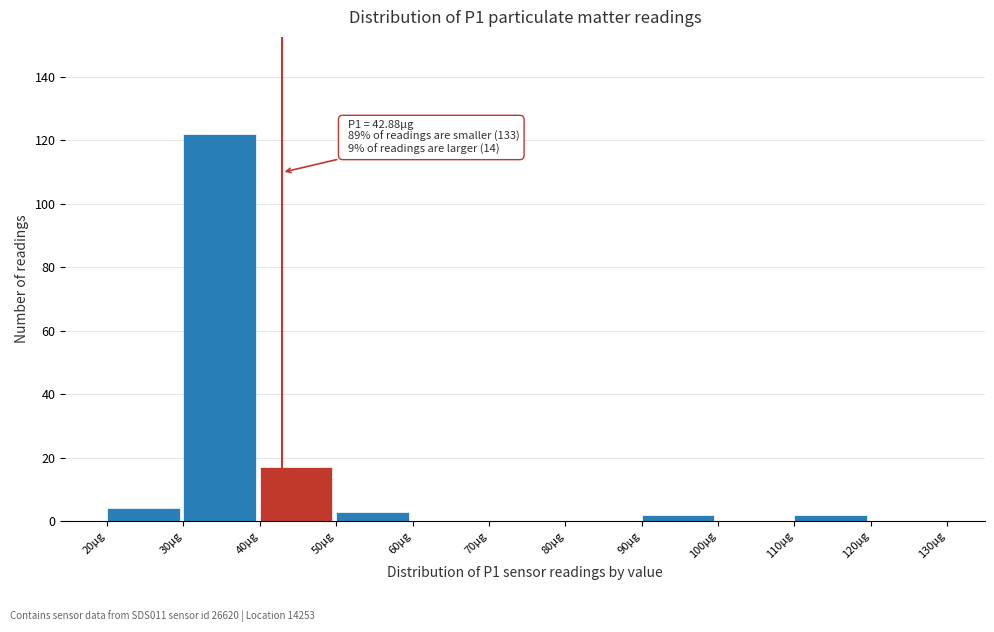

Which range on the x-axis has the tallest bar?

30 to 40